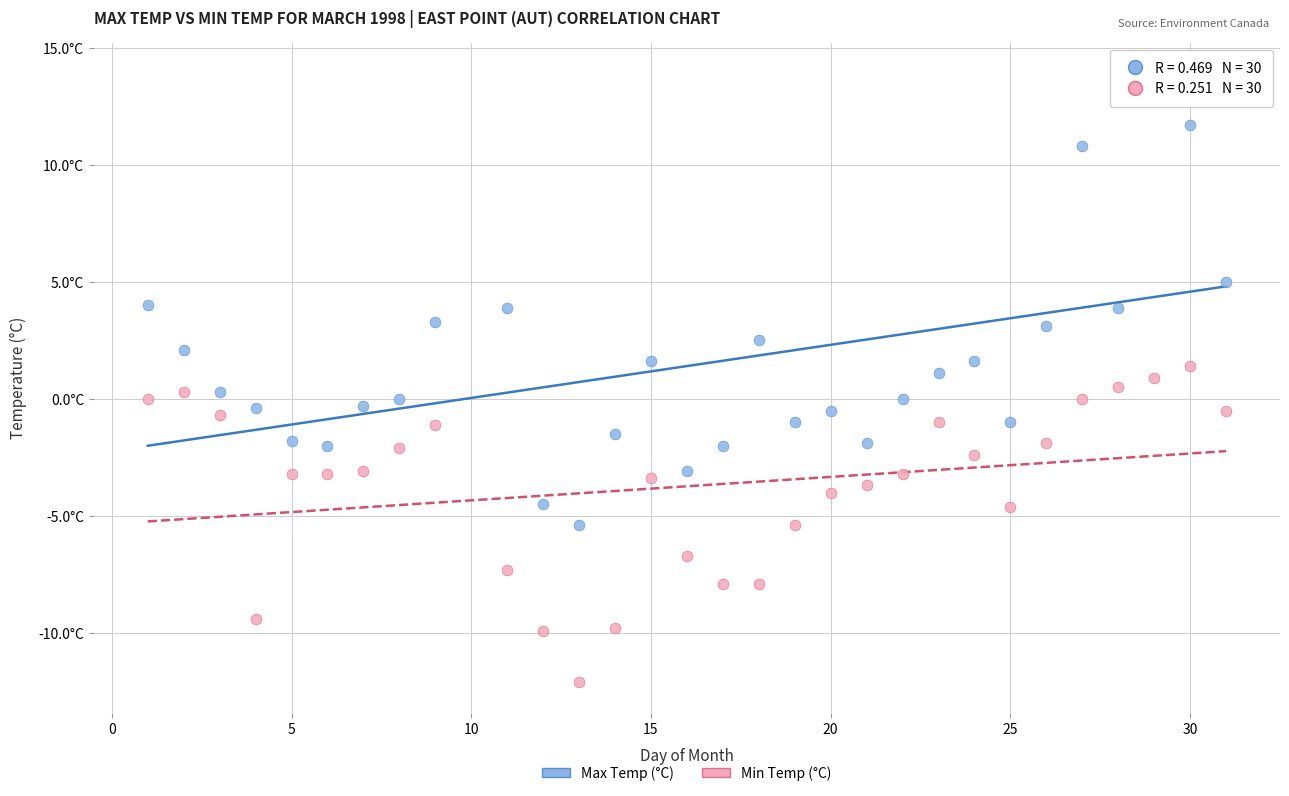

Which series contains the highest Y value?

Max Temp (°C)